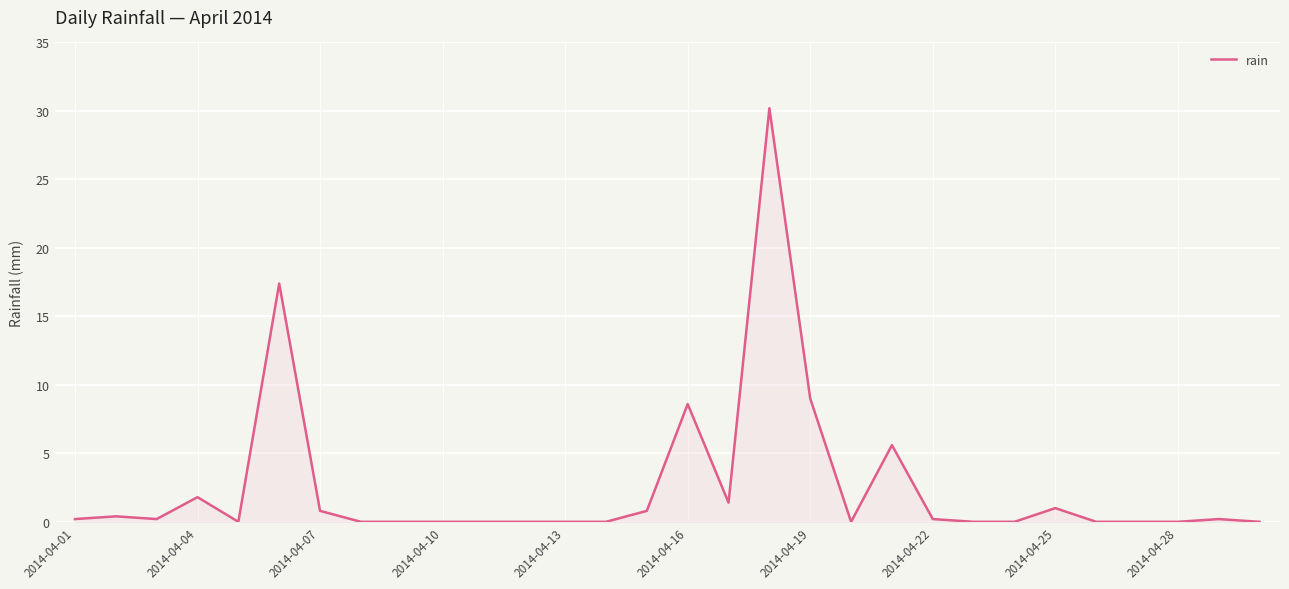

What is the sum of all values?

77.8